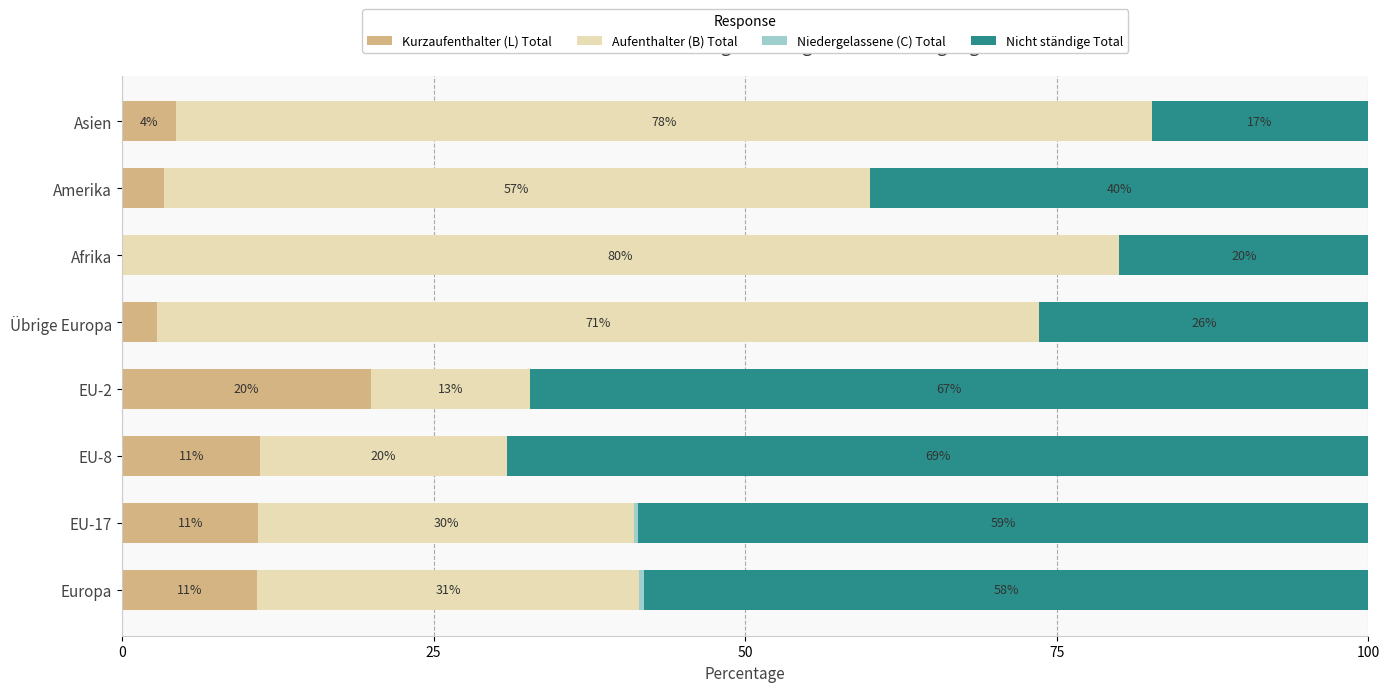

Which category has the highest value in the Kurzaufenthalter (L) Total series?

EU-2